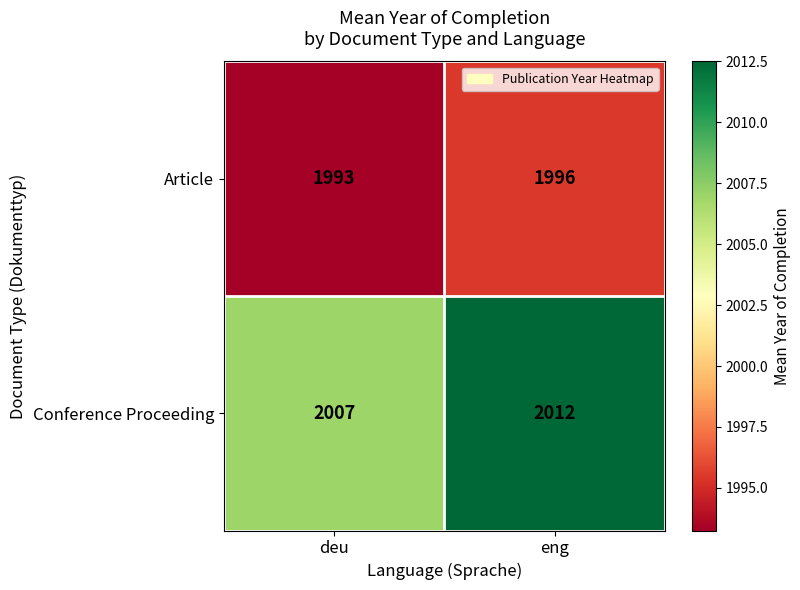

The Article series shows 825 at eng. True or false?

False